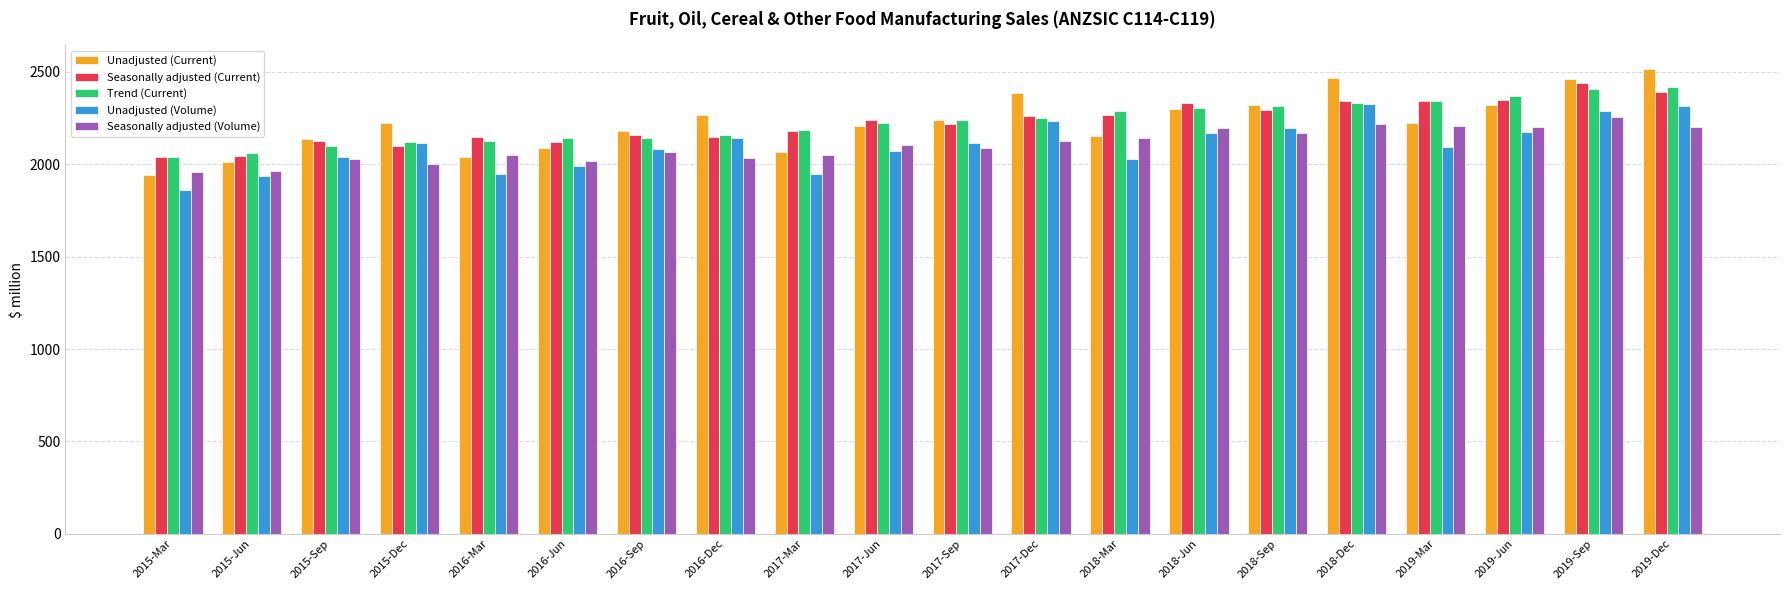

Which series has the largest range (max minus min)?

Unadjusted (Current)